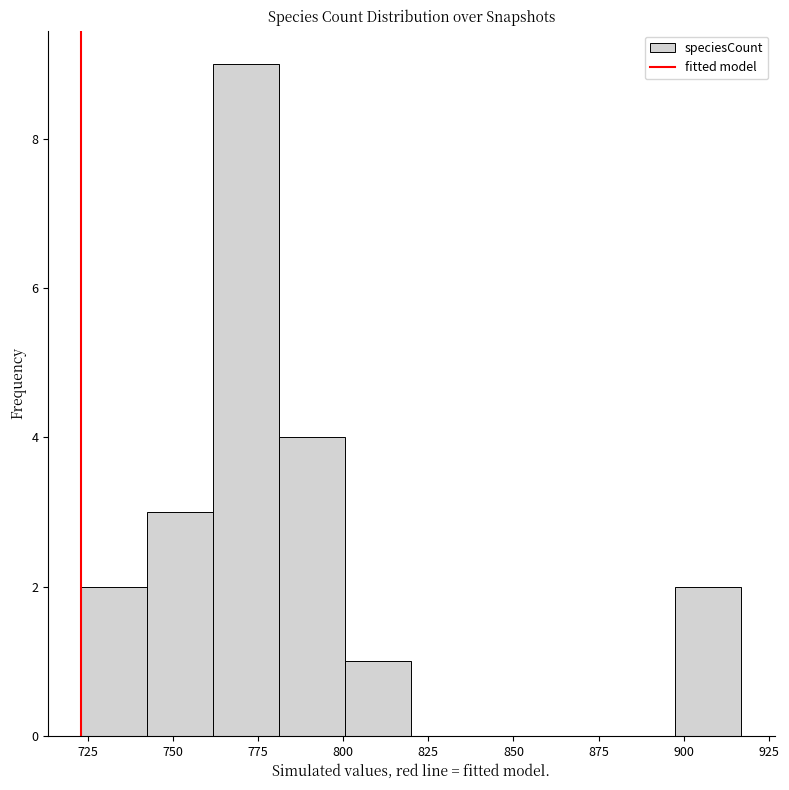

Around what value on the x-axis is the tallest bar? Give the approximate position of its centre, as read against the axis.

770